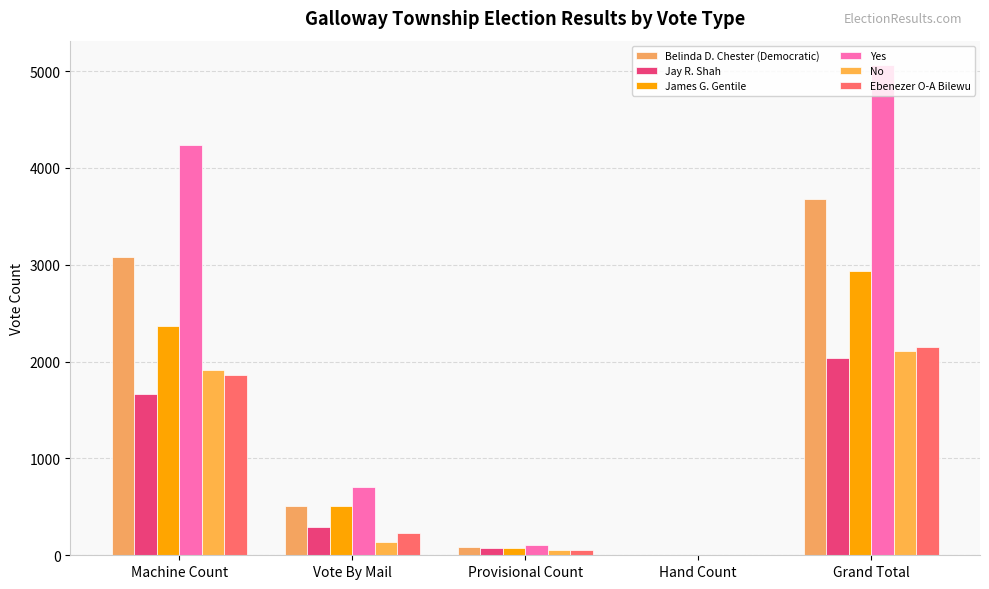

True or false: James G. Gentile has a value of 2940 at Grand Total.

True